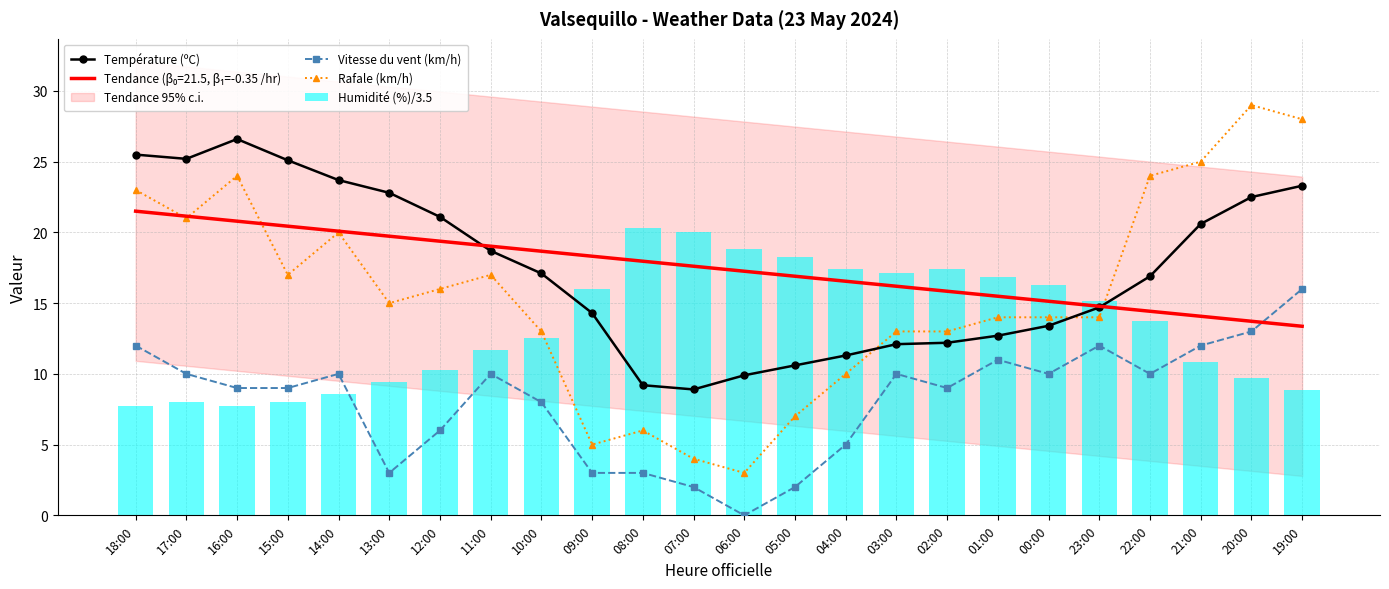

How many values in the Vitesse du vent (km/h) series exceed 10?

6